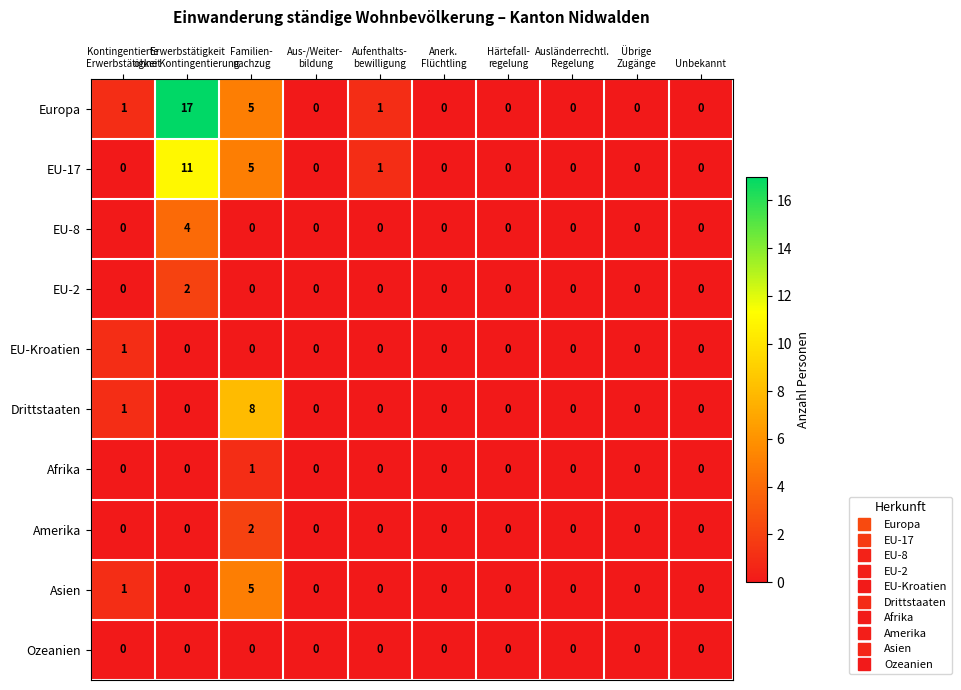

What is the sum of all Asien values?

6